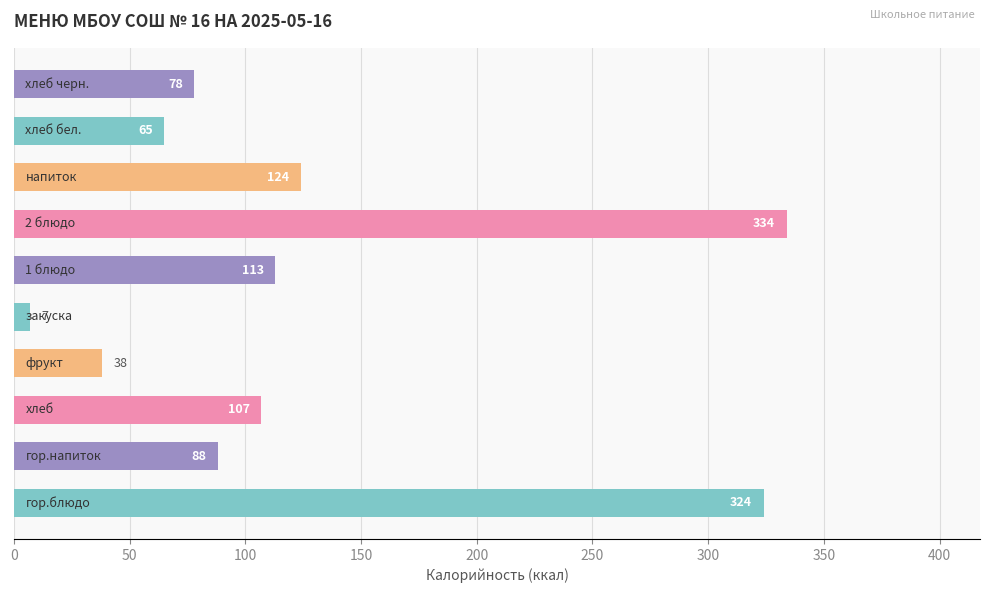

What is the sum of all values?

1278